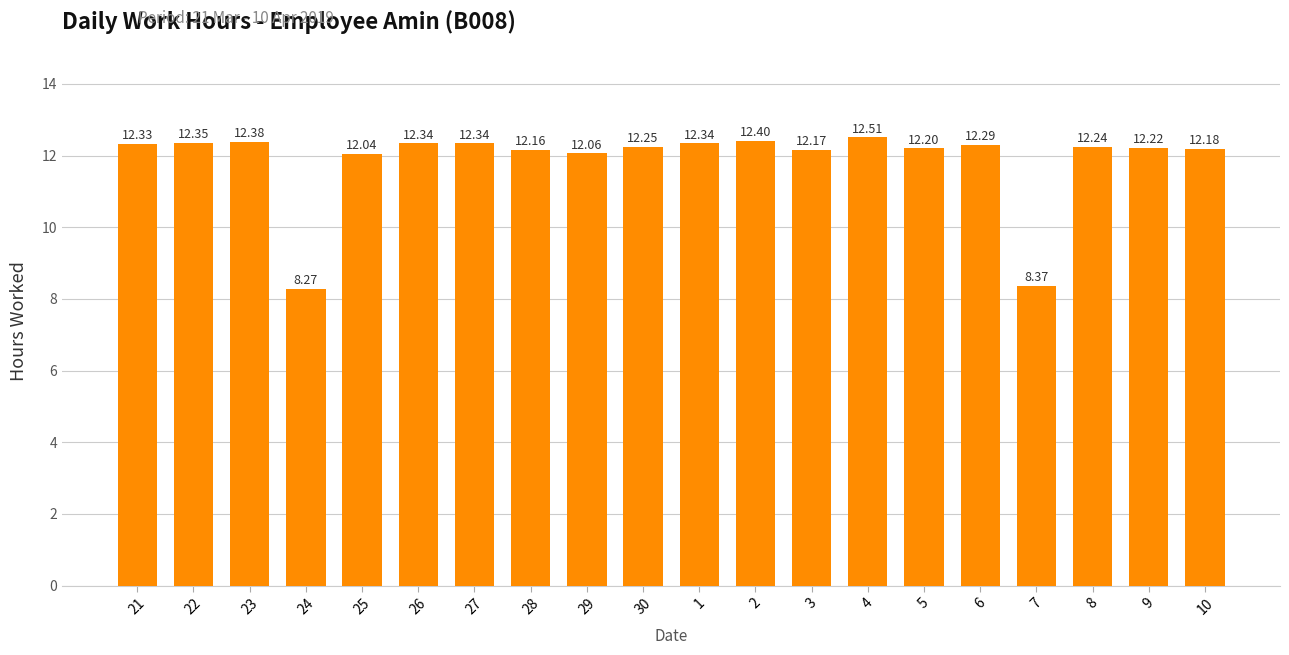

What is the ratio of the value at 3 to the value at 7?

1.5